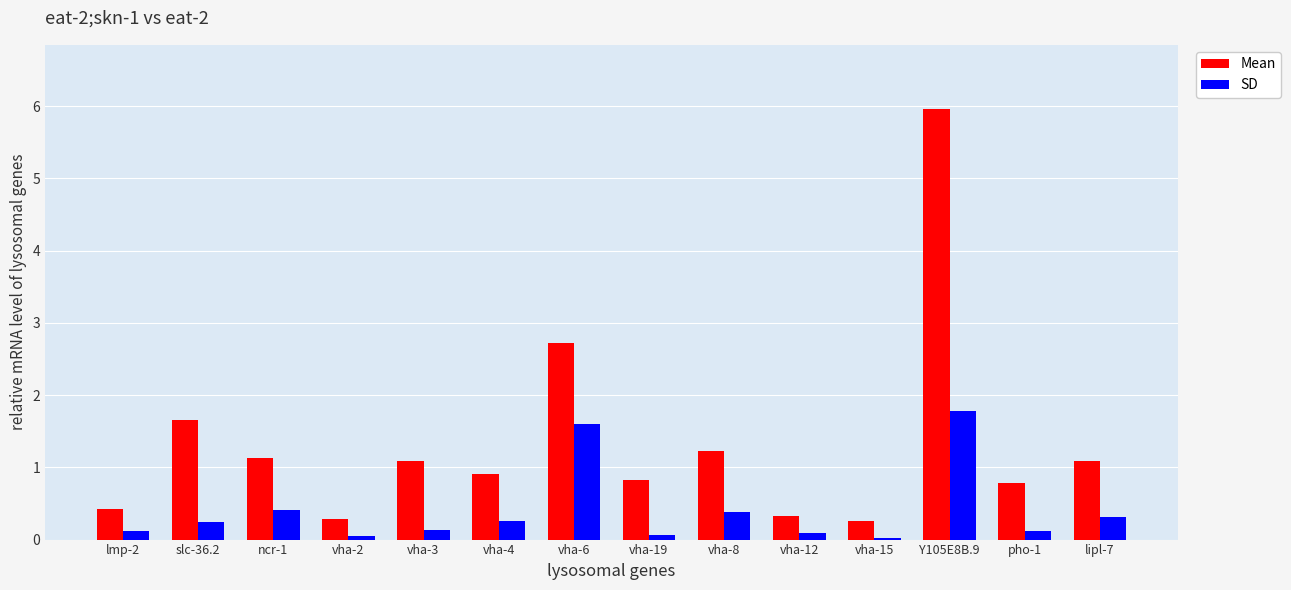

Rank the series at Y105E8B.9 from highest to lowest value.

Mean, SD